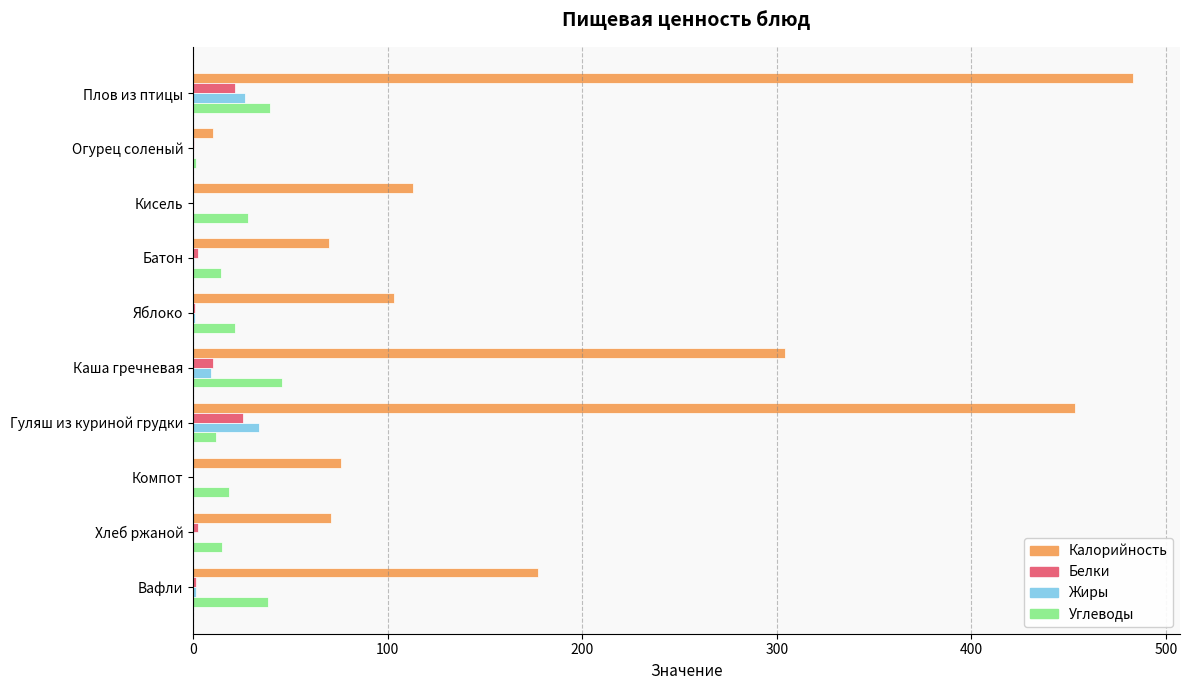

What is the highest value of the Белки series?

25.6